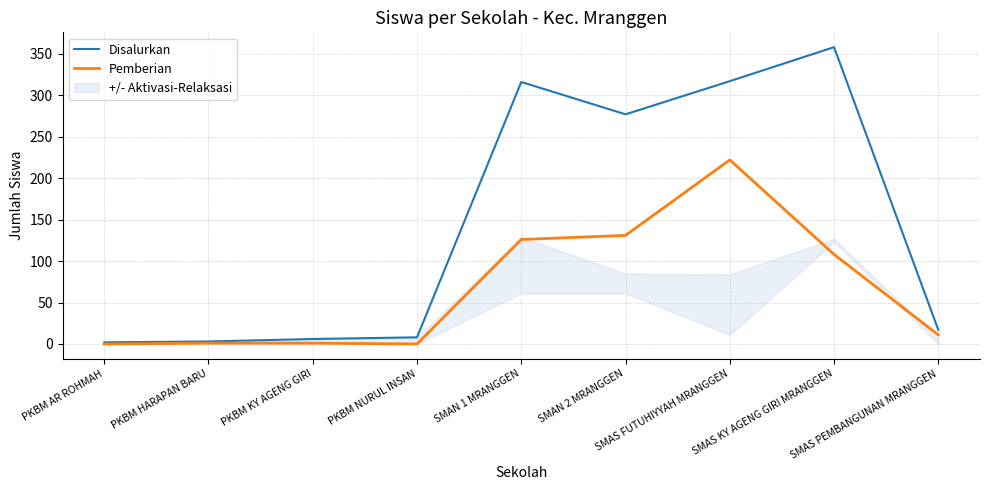

How many data points does each series have?

9